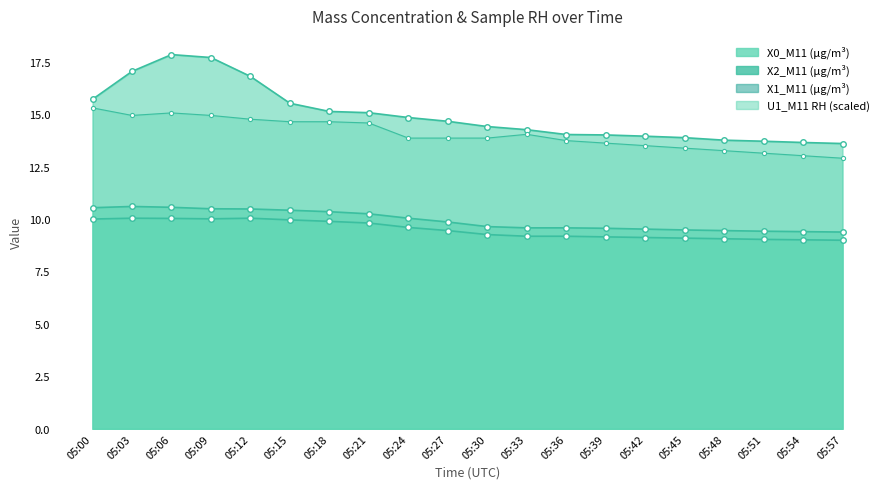

True or false: X1_M11 and X0_M11 intersect in this chart.

False